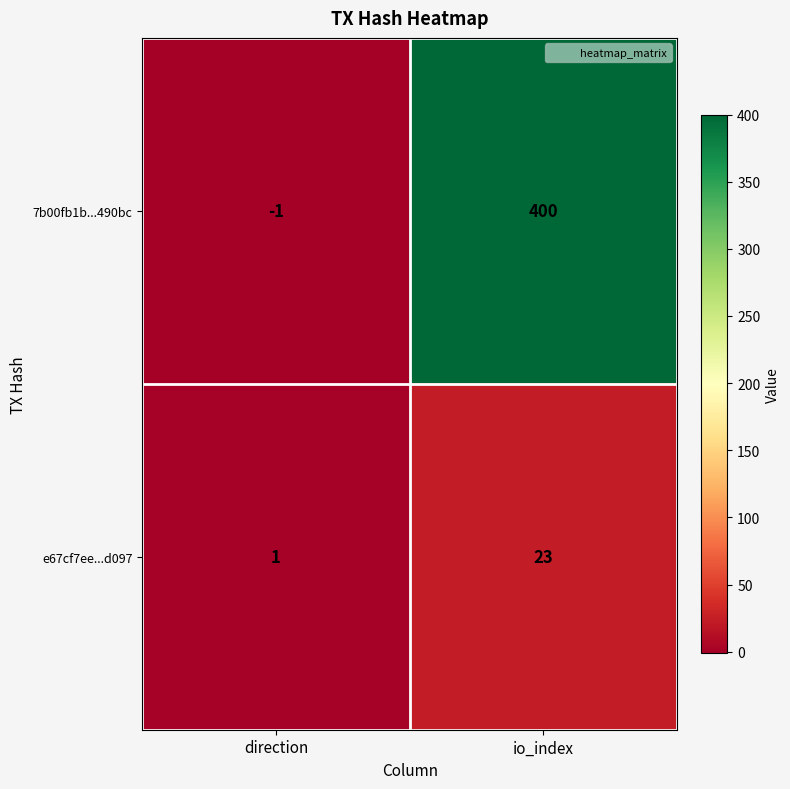

Which category has the lowest value in the e67cf7ee...d097 series?

direction